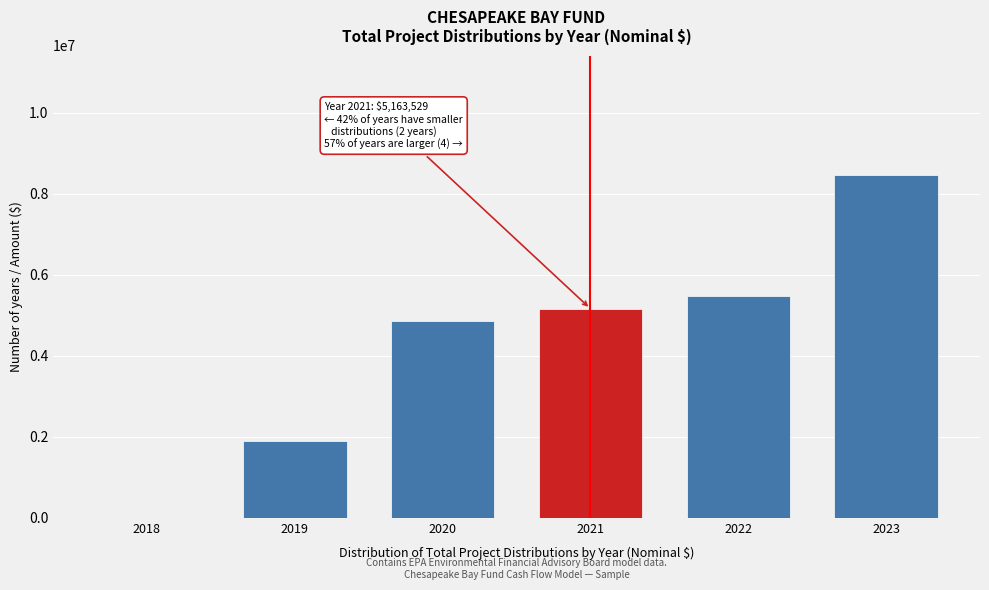

Reading left to right, what are all the values shown in this chart?

2018=0.0	2019=1900101.4	2020=4866632.9	2021=5163529.3	2022=5466116.5	2023=8453435.8